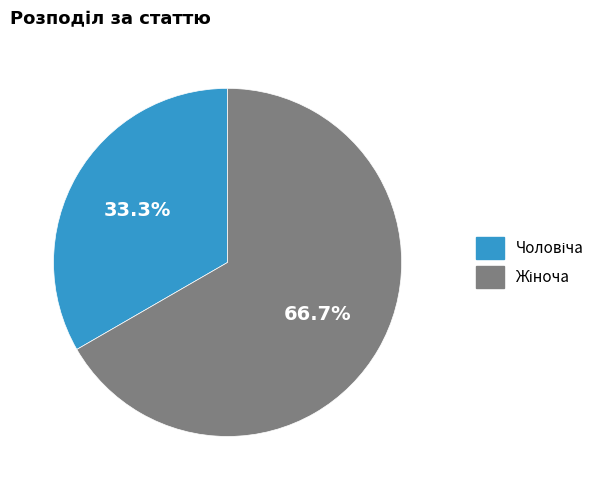

How many slices are in this pie chart?

2